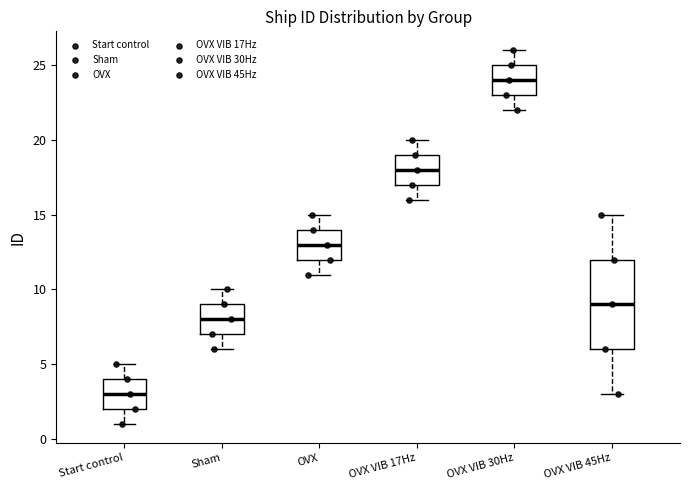

Reading left to right, read every box against the y-axis: the position of its median line, the range the box covers, and the ends of its whiskers. The values are not printed on the chart, so give them approximately, as read against the axis.

Start control: median 3, box 2 to 4, whiskers 1 to 5
Sham: median 8, box 7 to 9, whiskers 6 to 10
OVX: median 13, box 12 to 14, whiskers 11 to 15
OVX VIB 17Hz: median 18, box 17 to 19, whiskers 16 to 20
OVX VIB 30Hz: median 24, box 23 to 25, whiskers 22 to 26
OVX VIB 45Hz: median 9, box 6 to 12, whiskers 3 to 15